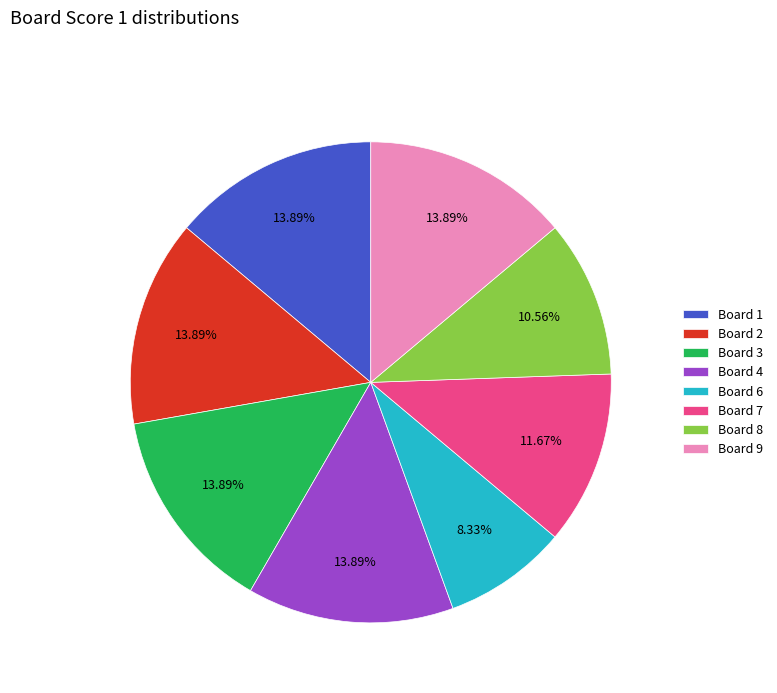

How many segments does this pie chart have?

8